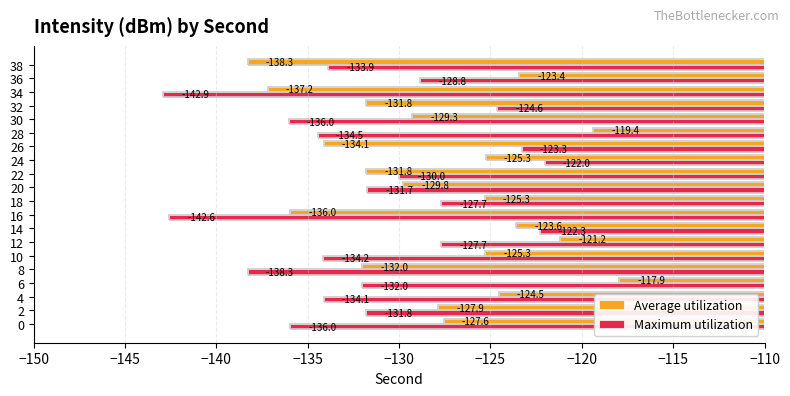

At which category is the sum across all series the highest?

14